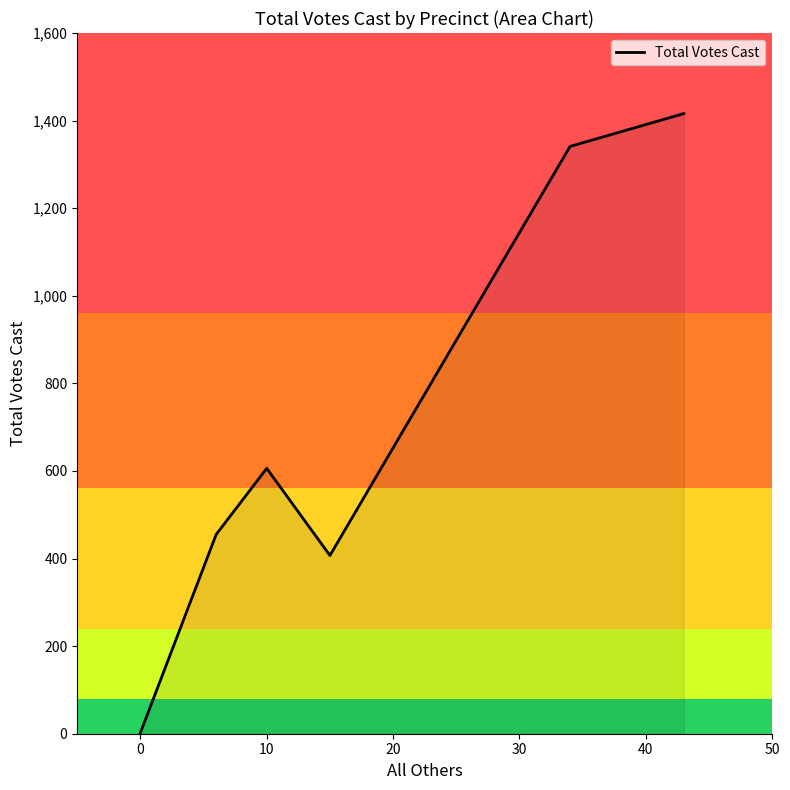

What is the sum of all values?

4227